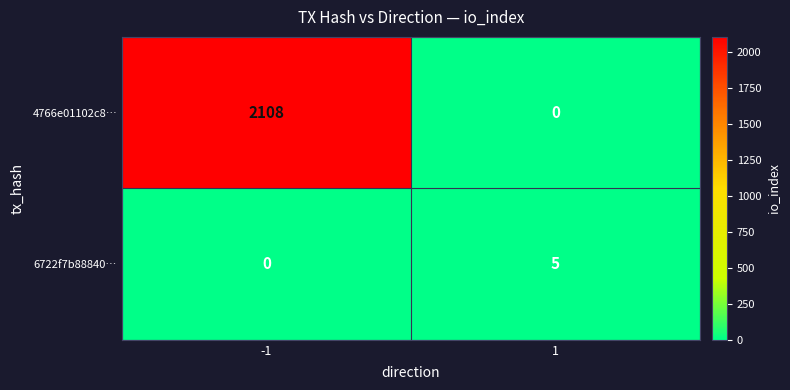

Reading left to right, extract all data points from this chart.

4766e01102c8…: -1=2108	1=0
6722f7b88840…: -1=0	1=5